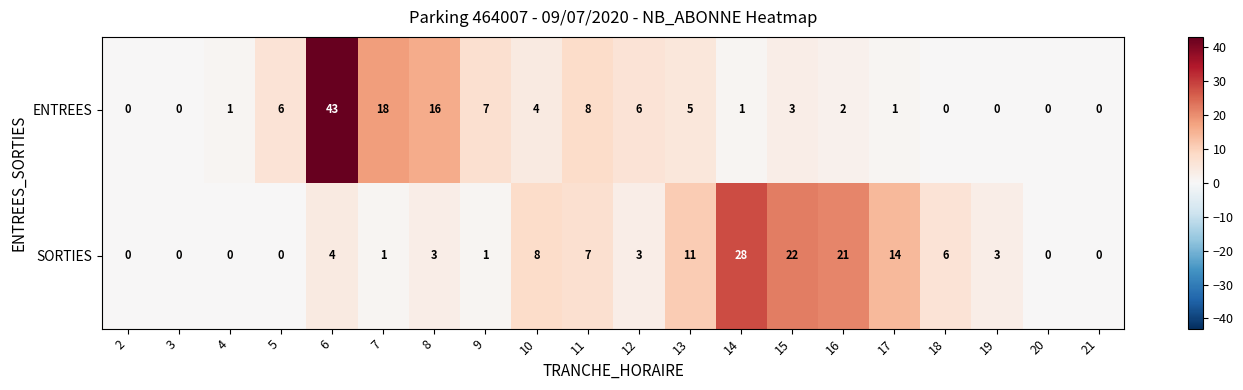

The value of ENTREES at 6 is 43. True or false?

True